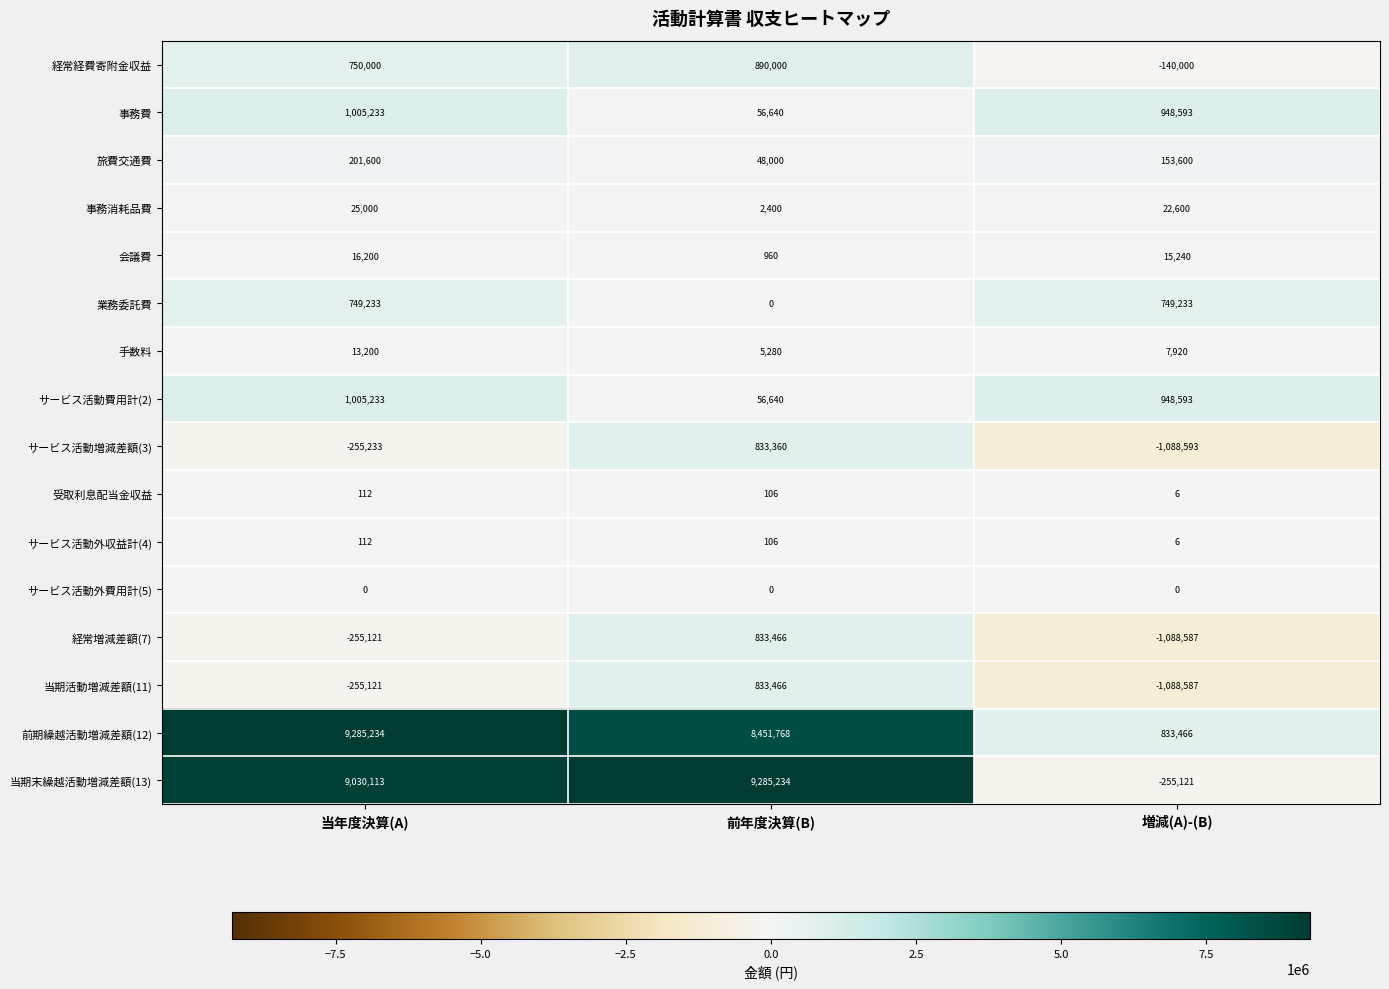

Where is 当期末繰越活動増減差額(13) nearest to the value 4515056?

当年度決算(A)